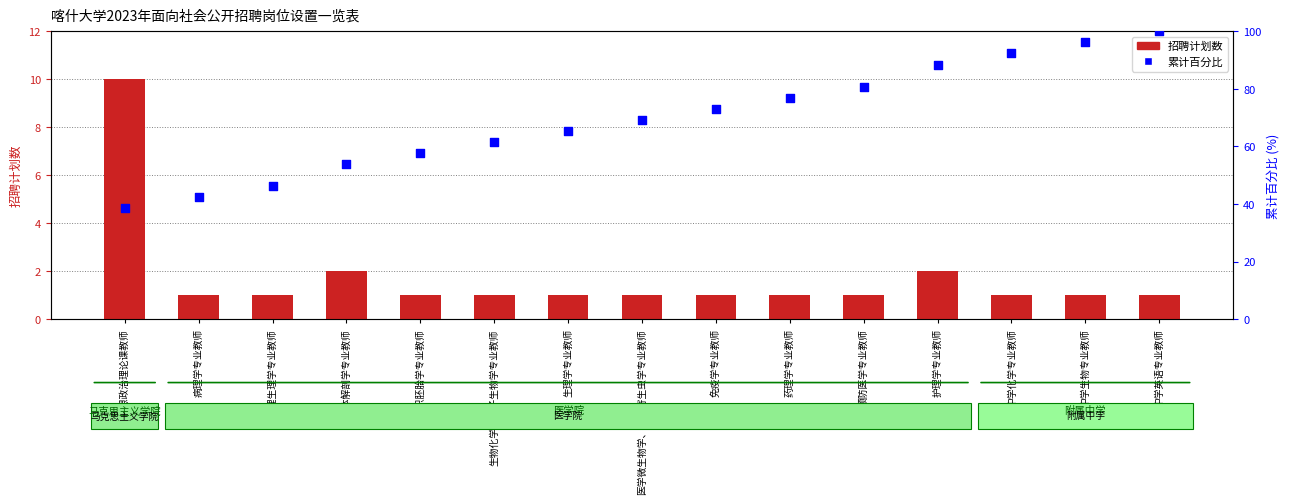

What are all the series names shown in the legend?

招聘计划数, 累计百分比